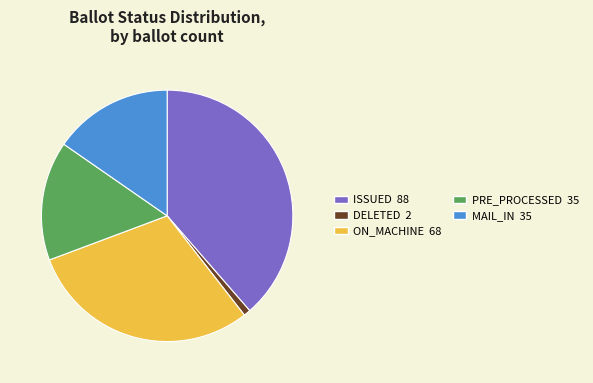

Is there a majority slice in this chart?

No